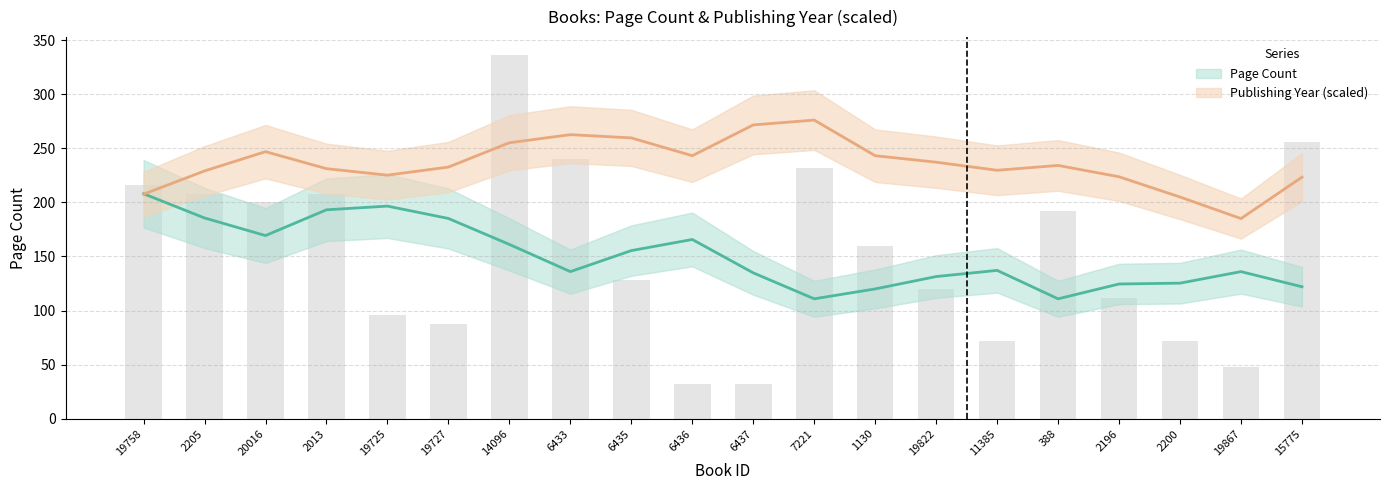

The chart shows a value of 150 at 6433. True or false?

False